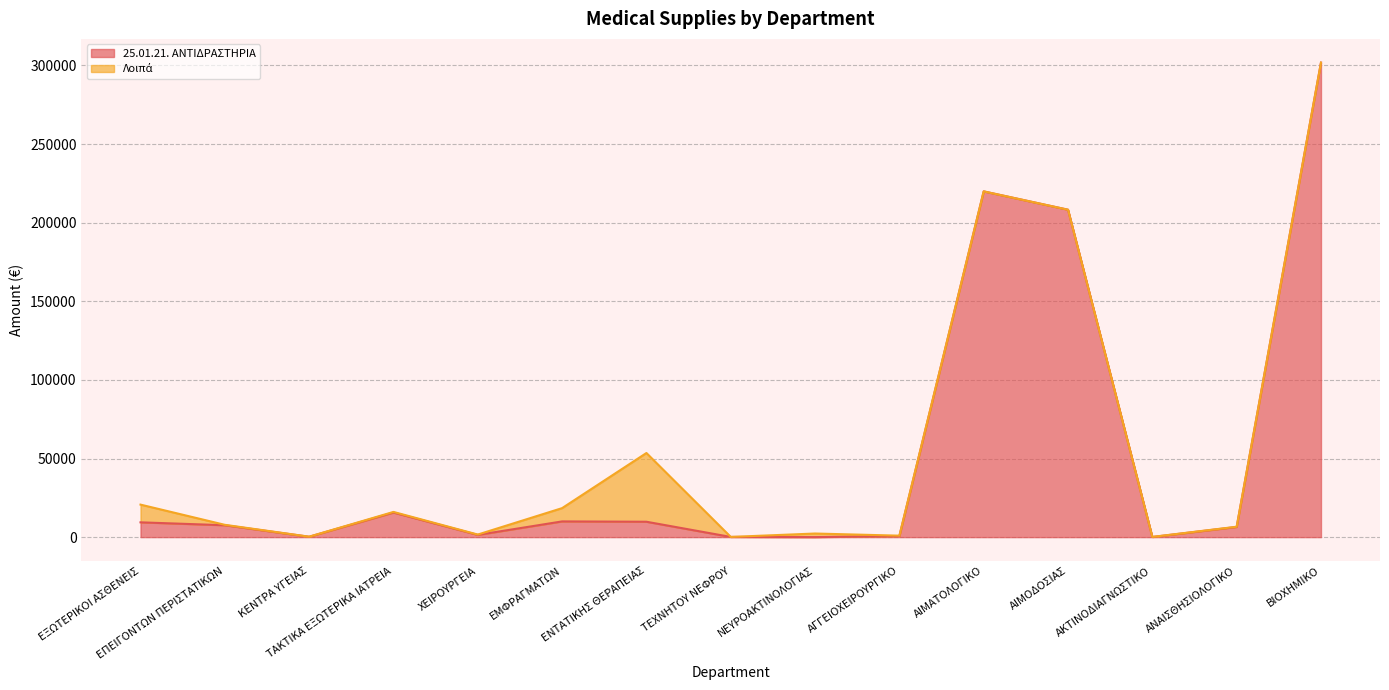

What is the label of the 14th point from the left?

ΑΝΑΙΣΘΗΣΙΟΛΟΓΙΚΟ